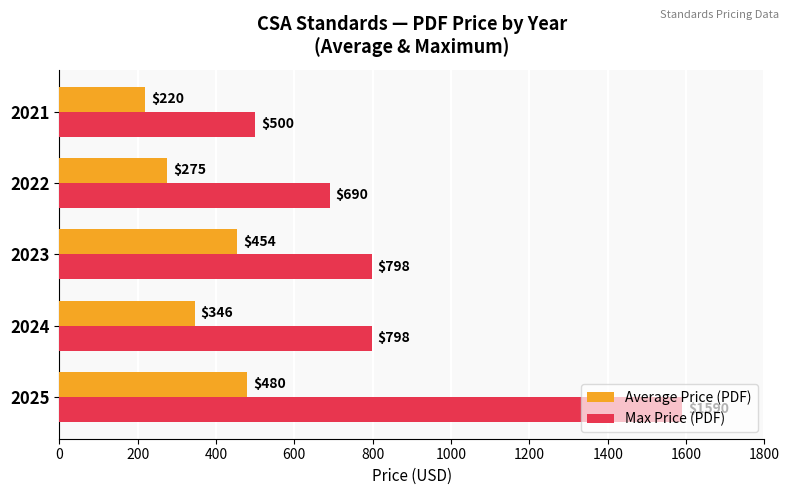

How many categories are shown in the chart?

5